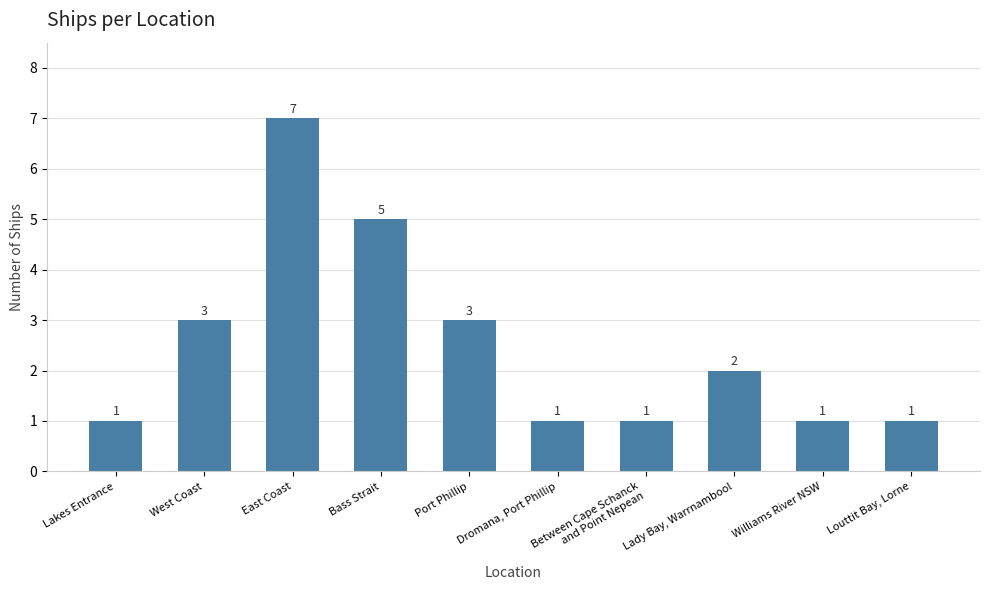

What is the label of the 3rd bar from the left?

East Coast